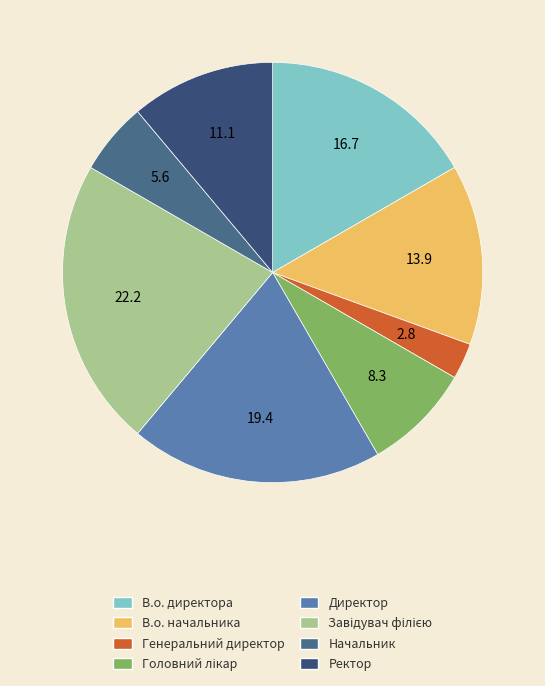

Count the number of slices in the pie.

8